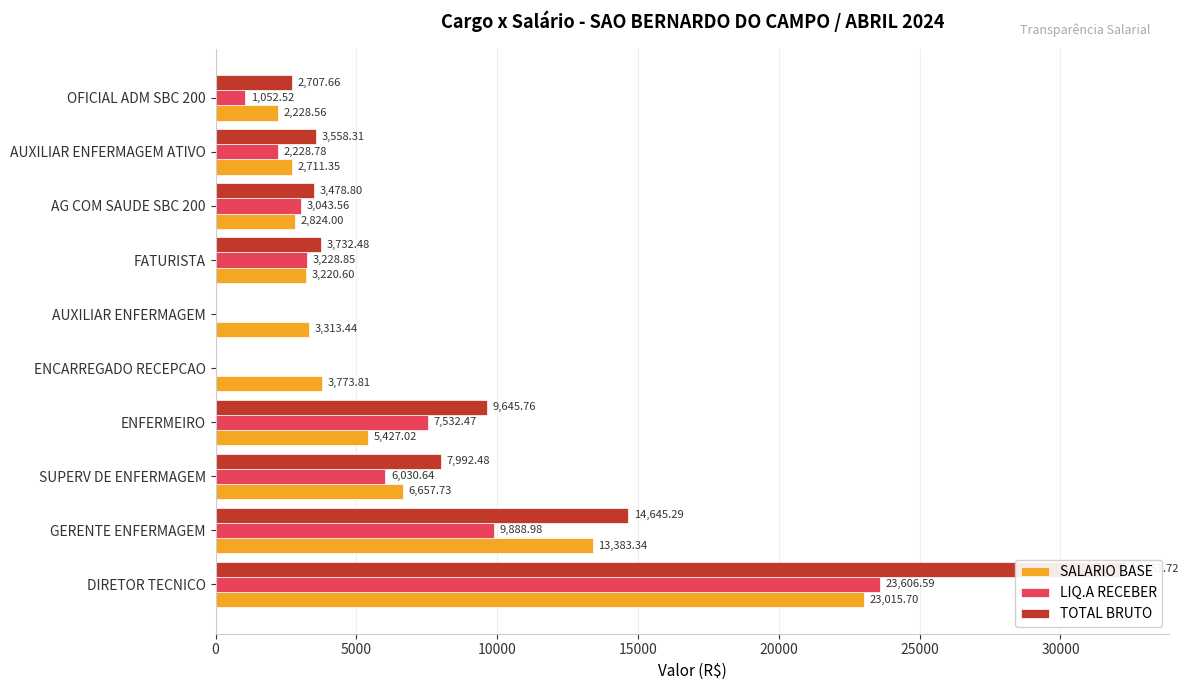

What is the spread (max minus min) of values at GERENTE ENFERMAGEM?

4756.3